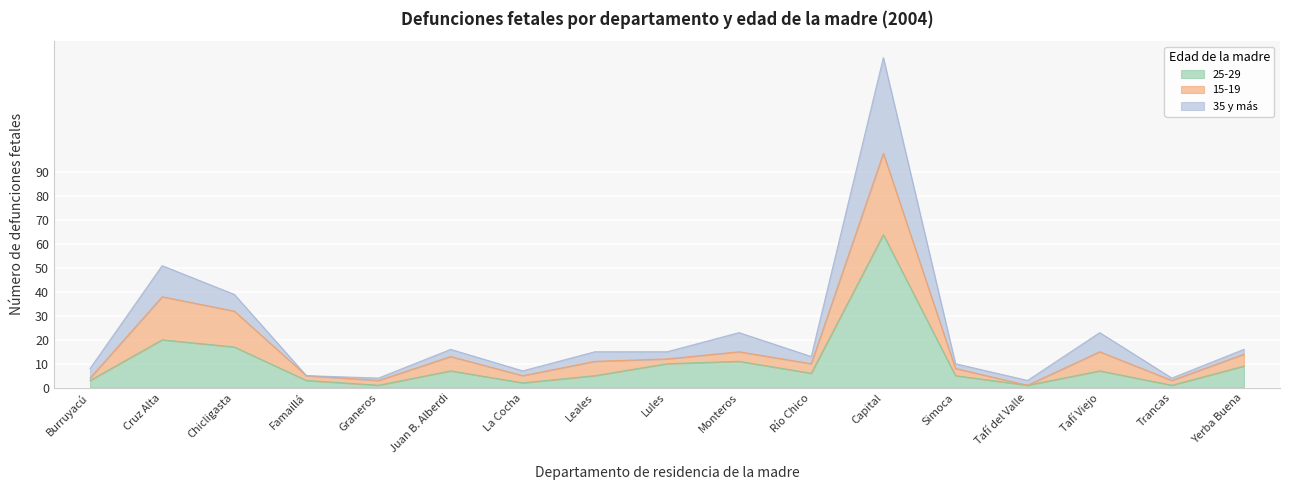

How many lines are shown in the chart?

3